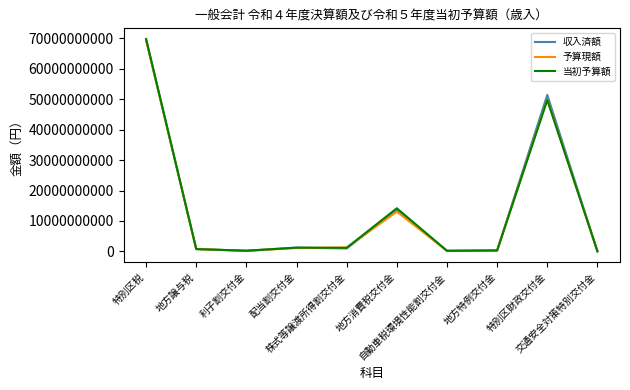

What is the highest value of the 予算現額 series?

69276454000